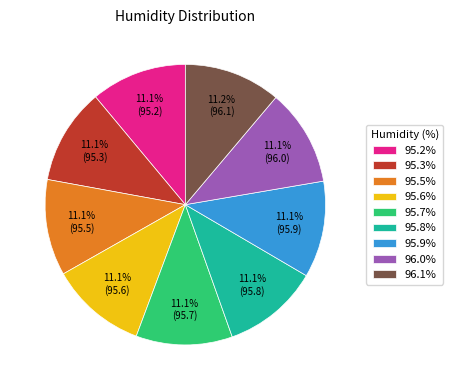

True or false: 96.1% accounts for 11% of the total.

True